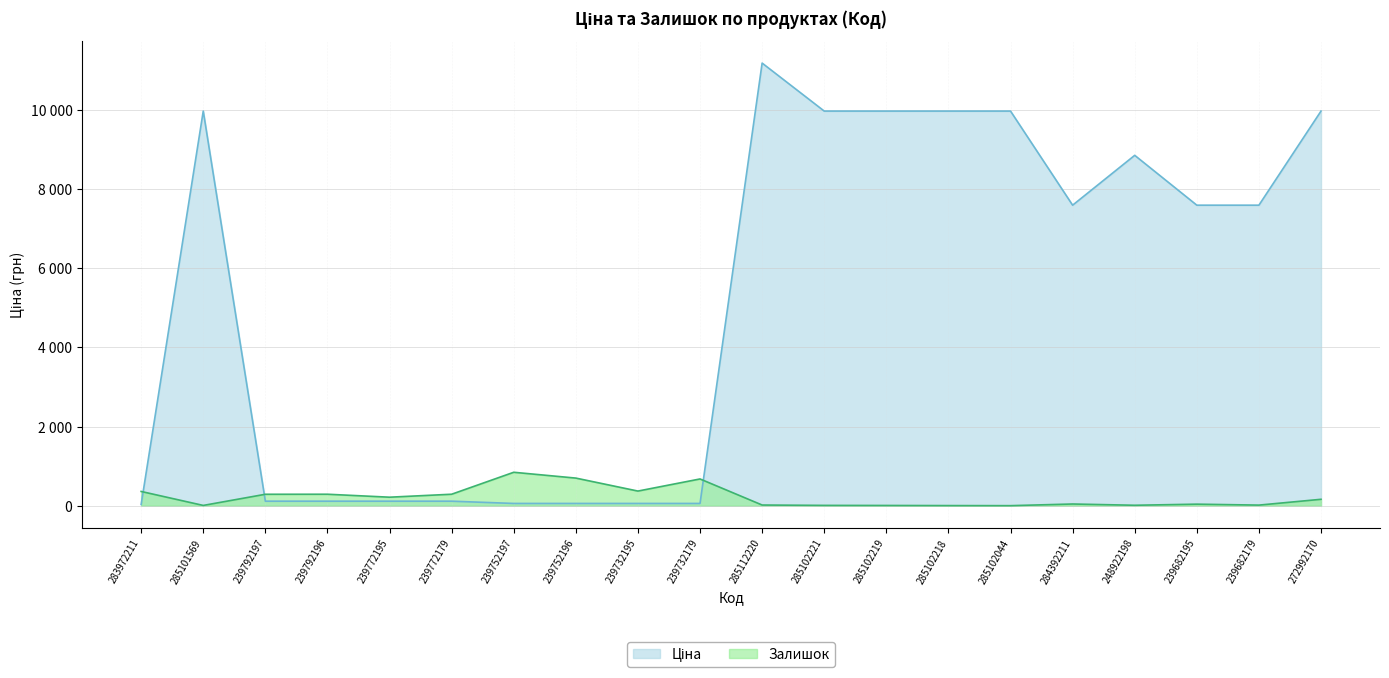

What is the approximate value of Залишок at 248922198?

11.0